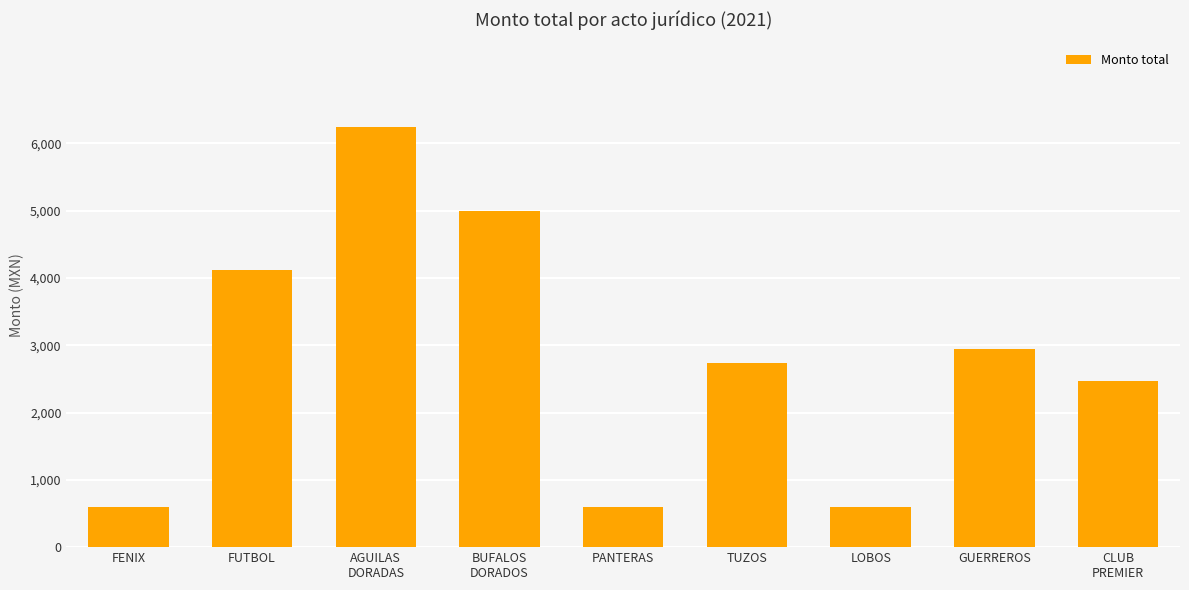

What is the average value?

2814